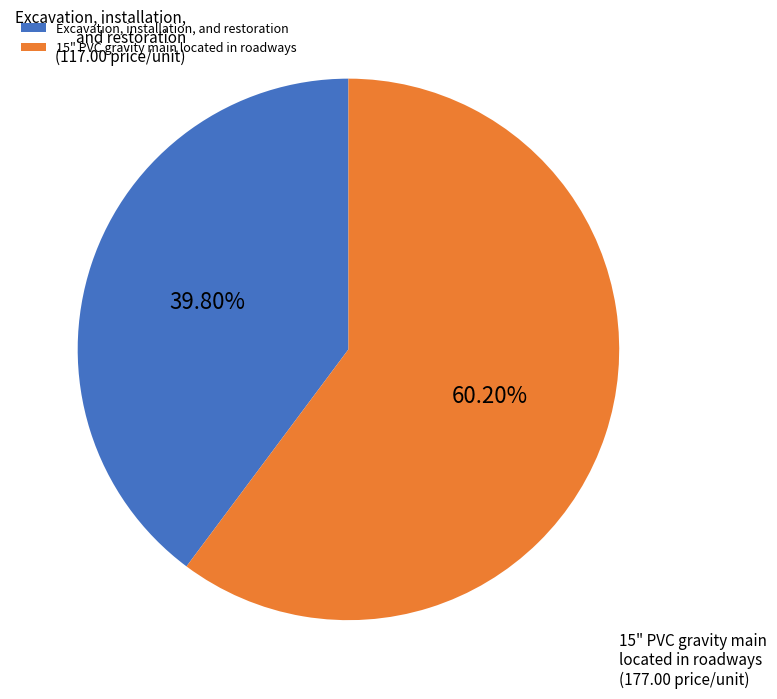

The 15" PVC gravity main located in roadways slice represents 60% of the pie. True or false?

True